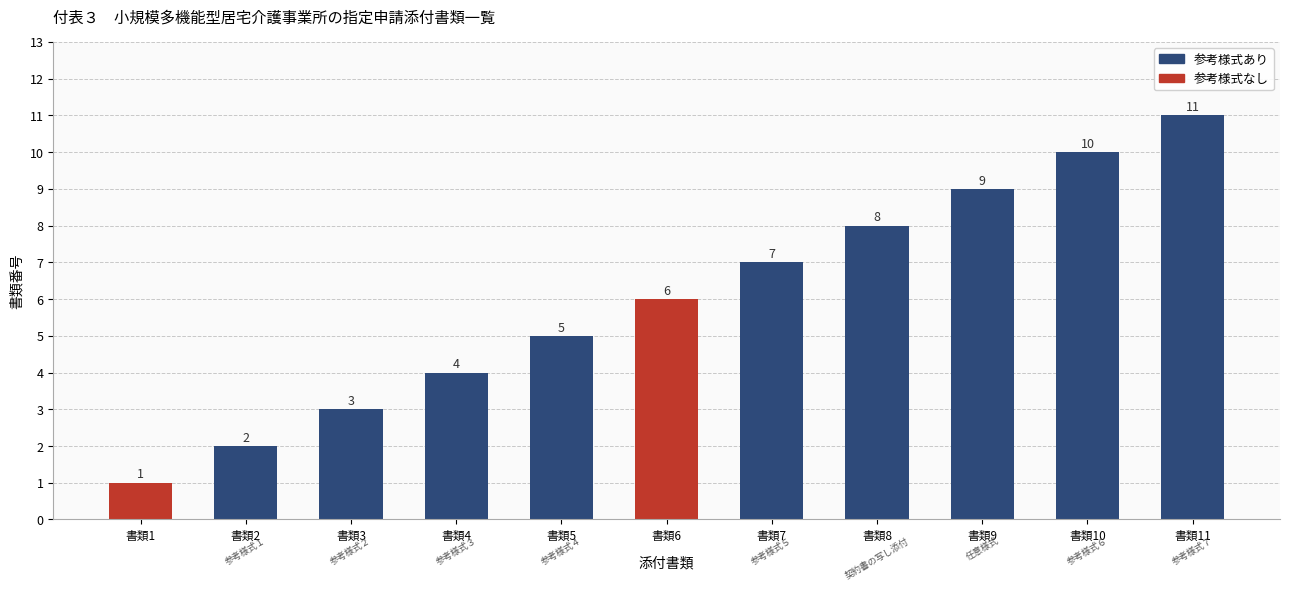

Reading left to right, transcribe all the data shown in this chart.

1	2	3	4	5	6	7	8	9	10	11